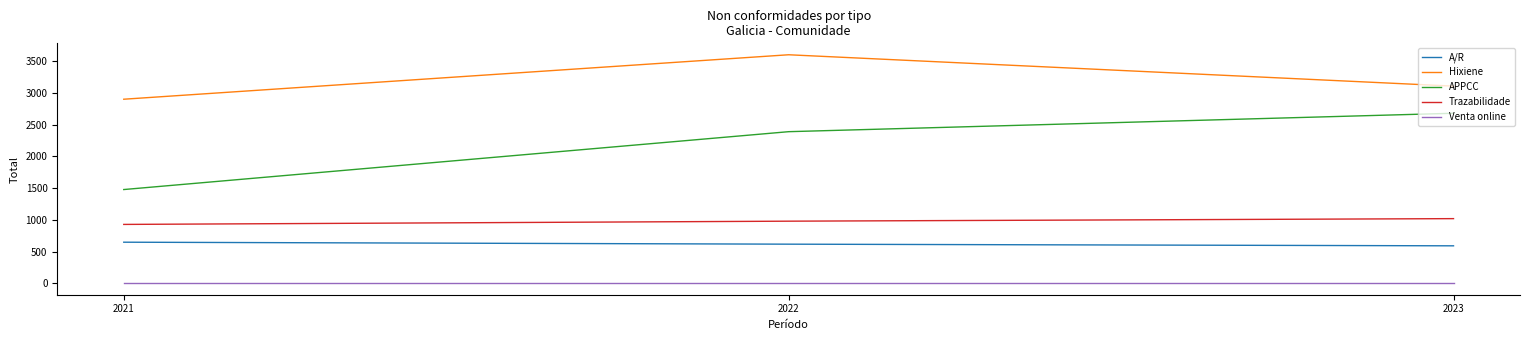

Is it true that A/R equals 206 at 2022?

False